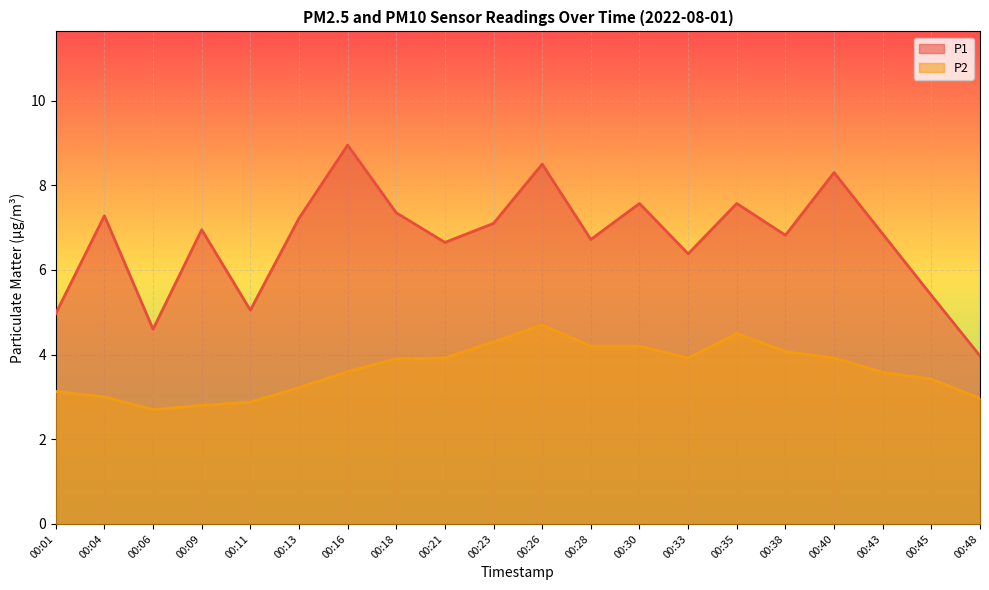

True or false: P2 has a value of 1.1 at 00:04.

False